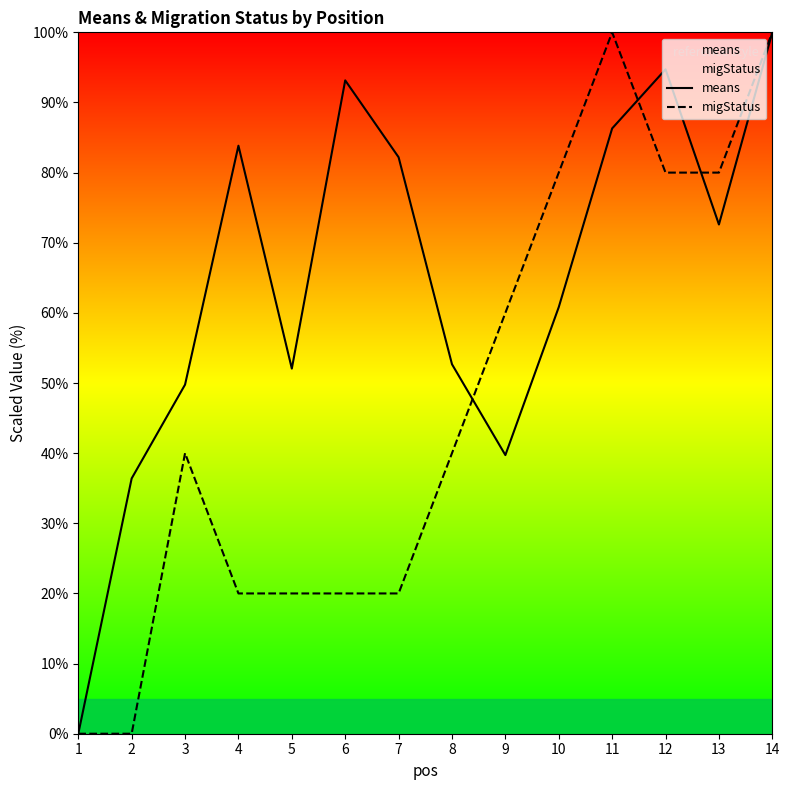

What is the sum of all means values?

904.3